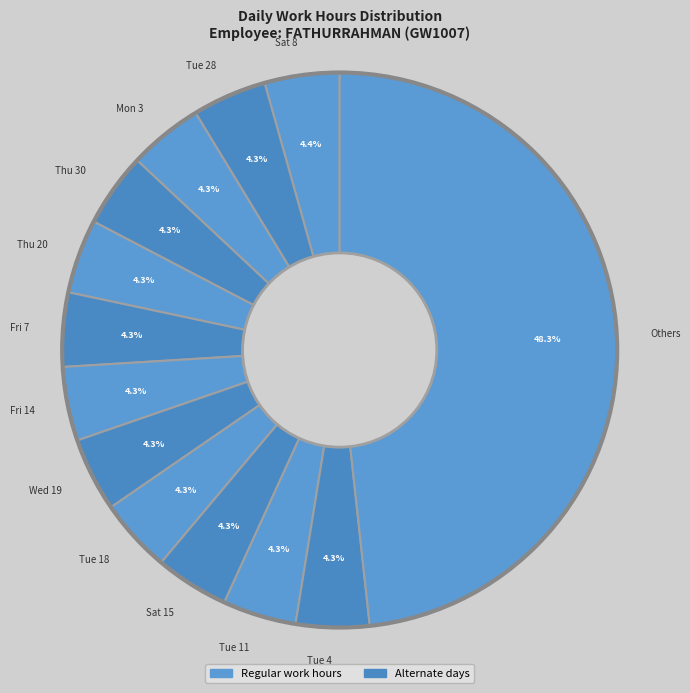

How many segments does this pie chart have?

13